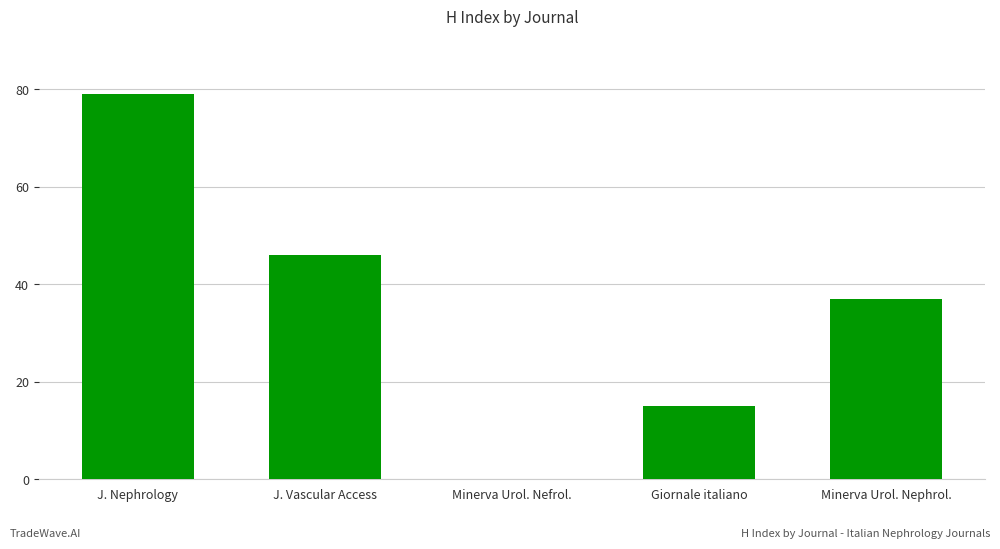

What is the sum of all values?

177